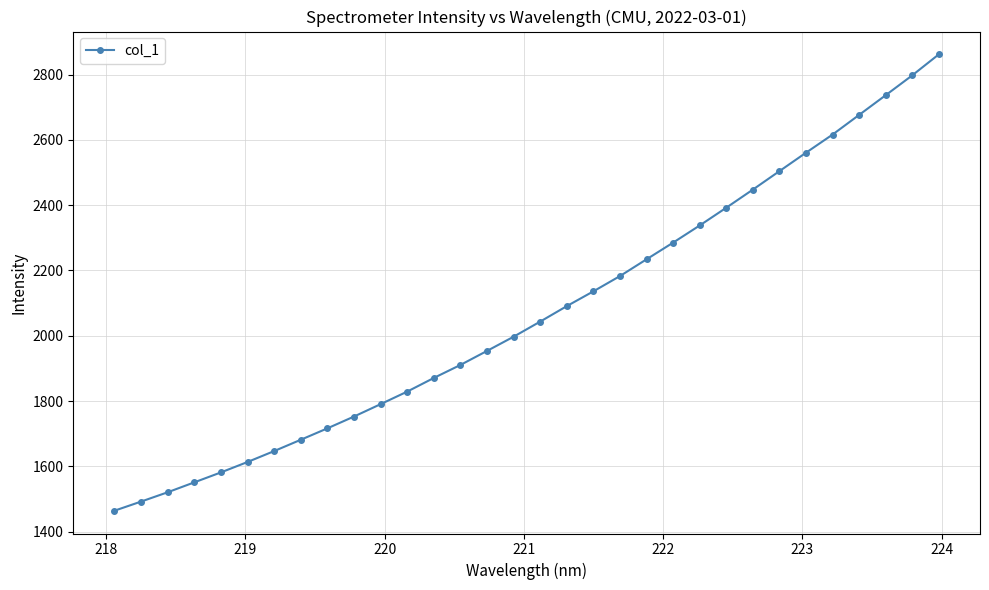

What is the maximum value shown in the chart?

2862.0